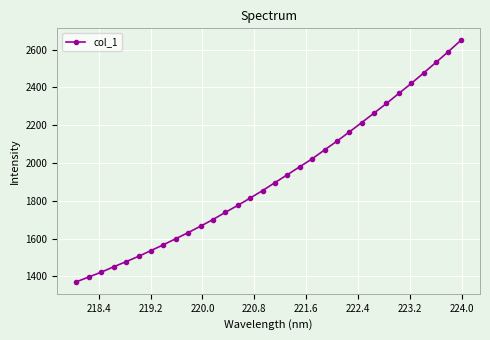

True or false: the data has more than 1 interior local peaks.

False